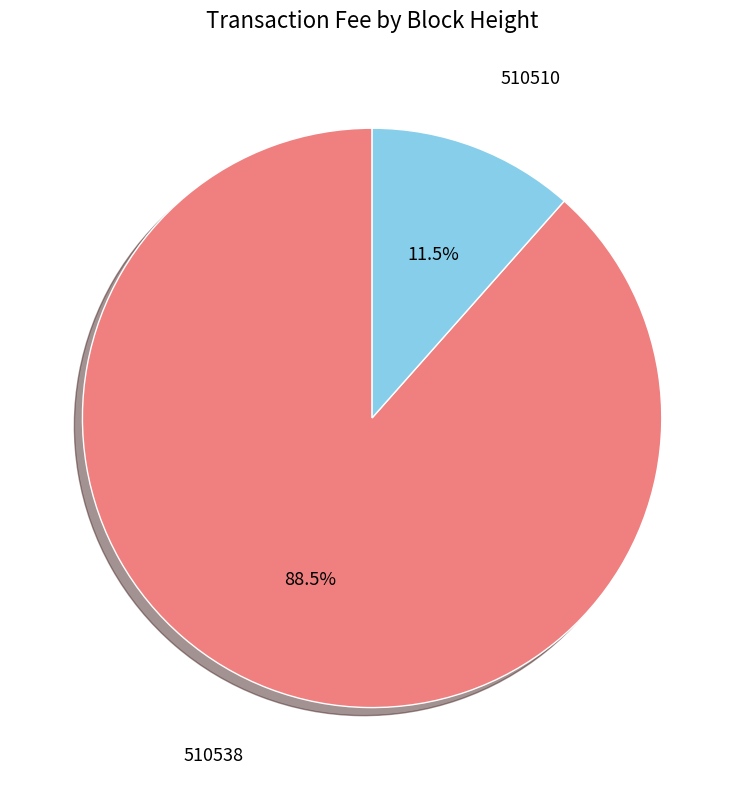

To the nearest percent, what is the difference between the largest and smallest slice percentages?

77%